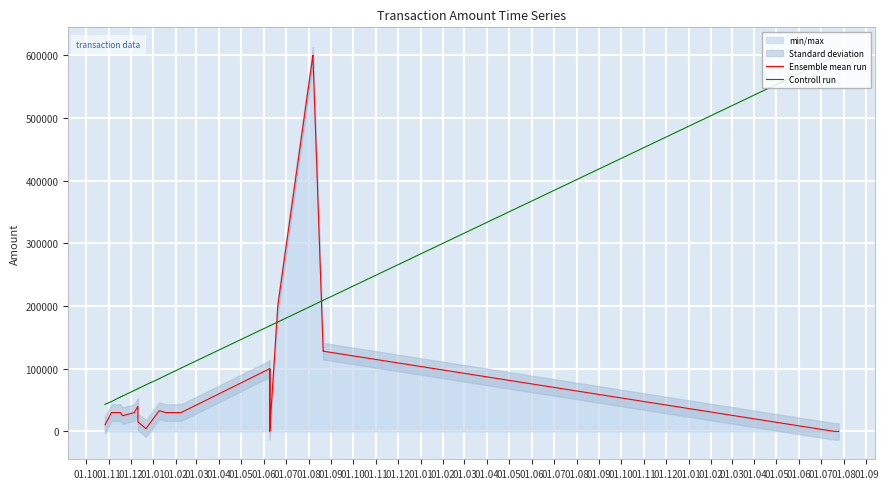

How many data points in Controll run are less than 101021?

20